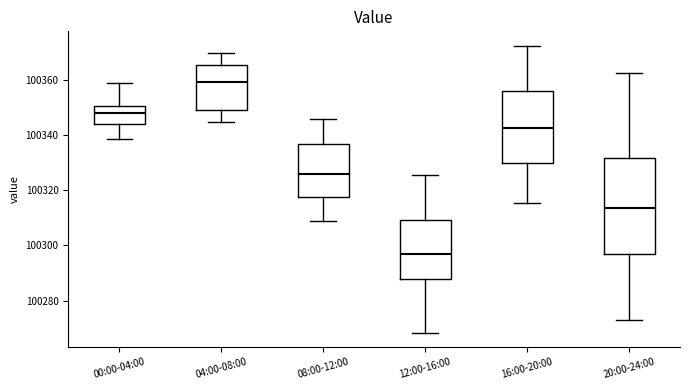

Which box's median line is the lowest?

12:00-16:00